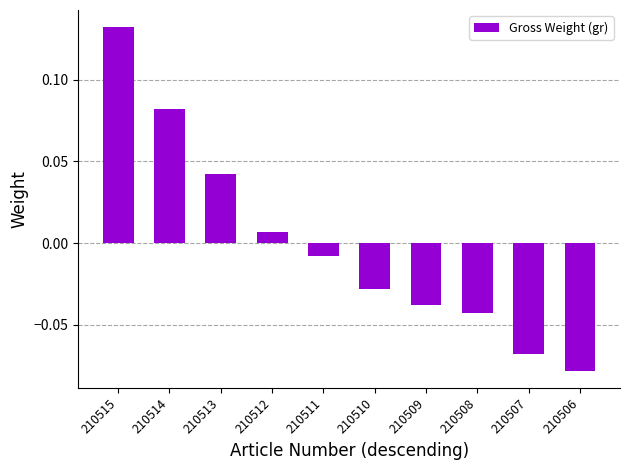

Between 210508 and 210507, which is larger?

210508